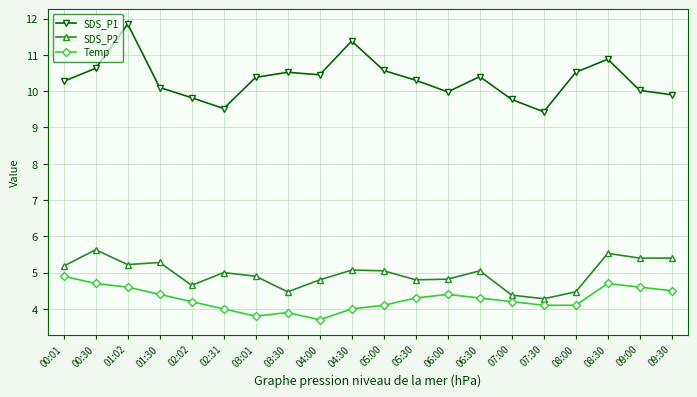

What is the lowest value of the Temp series?

3.7